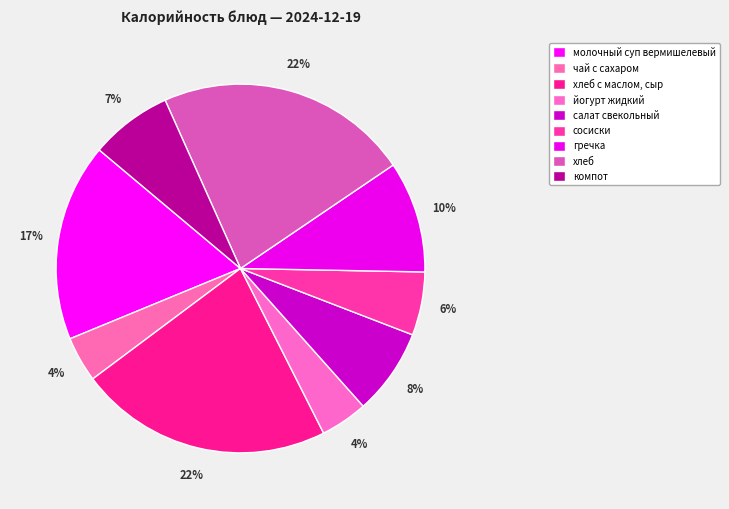

To the nearest percent, what is the difference between the largest and smallest slice percentages?

18%